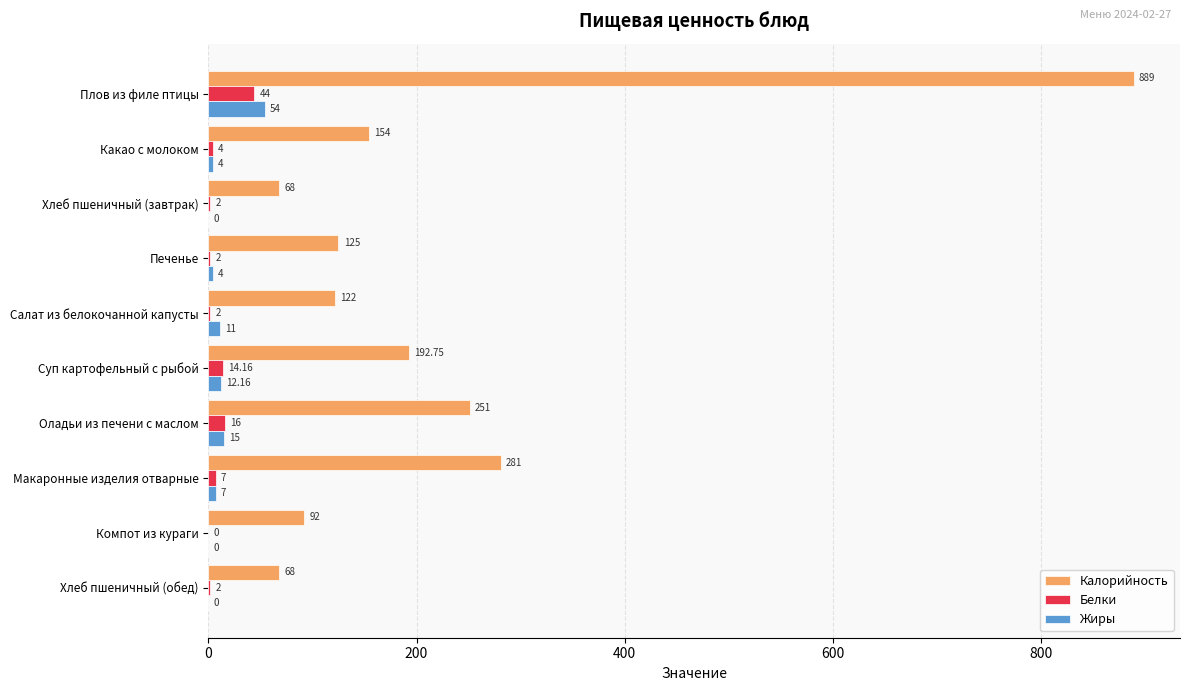

Which series has the largest total across all categories?

Калорийность